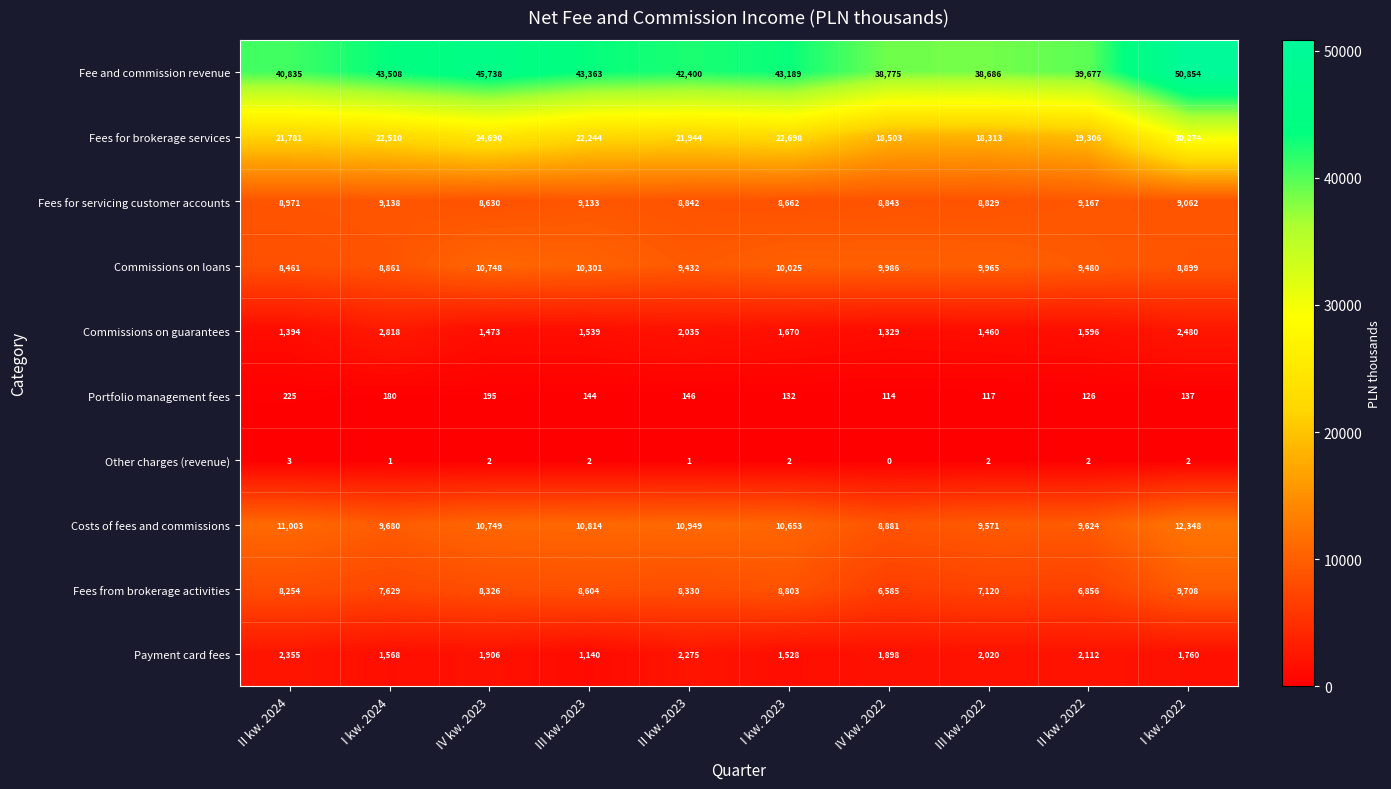

Which series has the largest total across all categories?

Fee and commission revenue